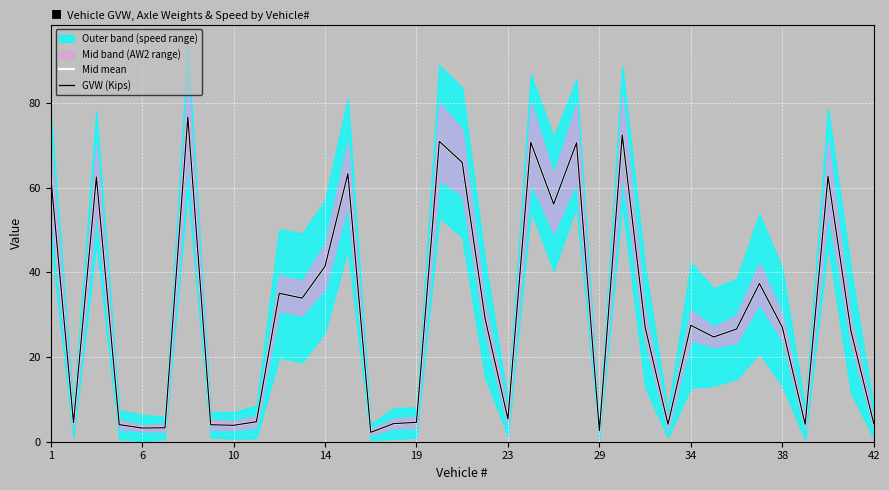

Where is the first local minimum for Mid mean?

6